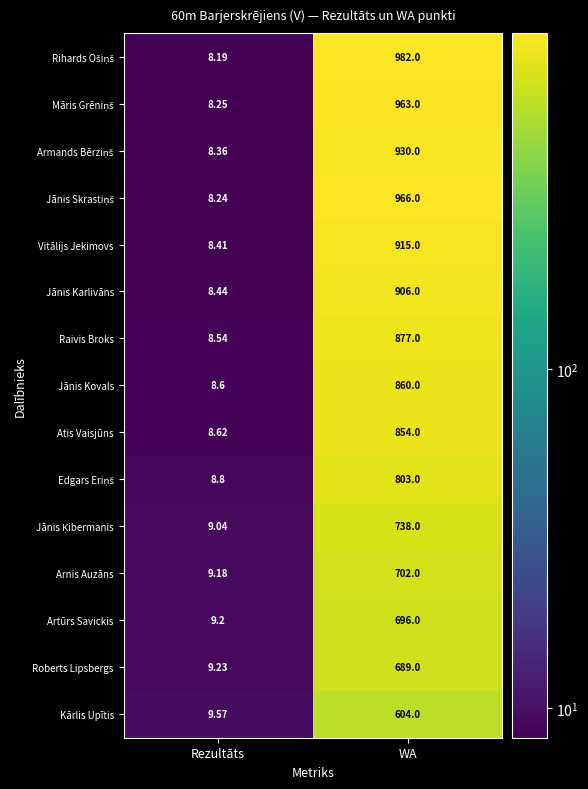

What is the spread (max minus min) of values at WA?

378.0